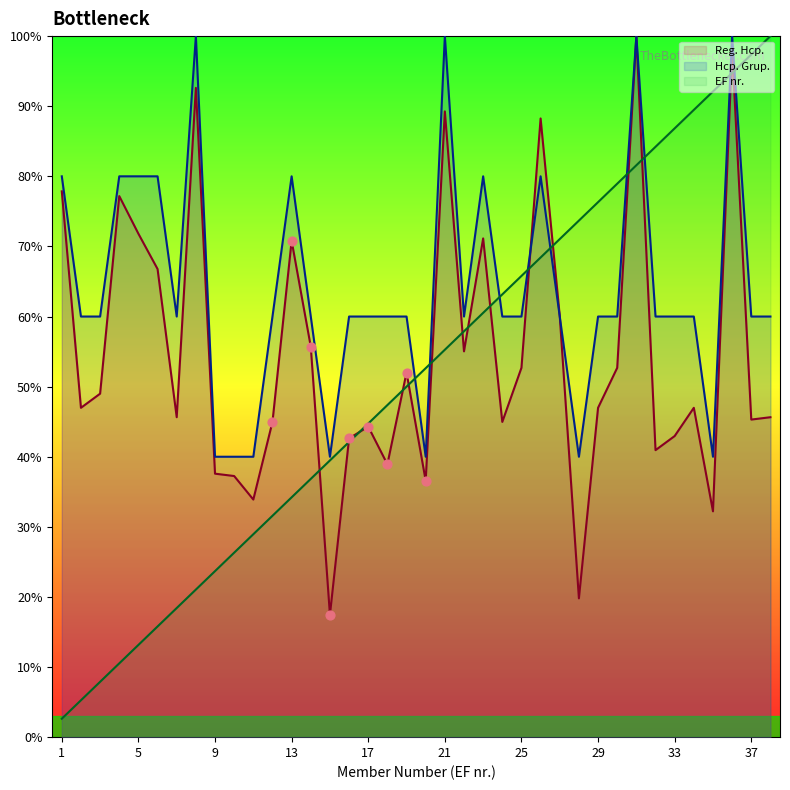

Which series has the largest total across all categories?

Hcp. Grup.